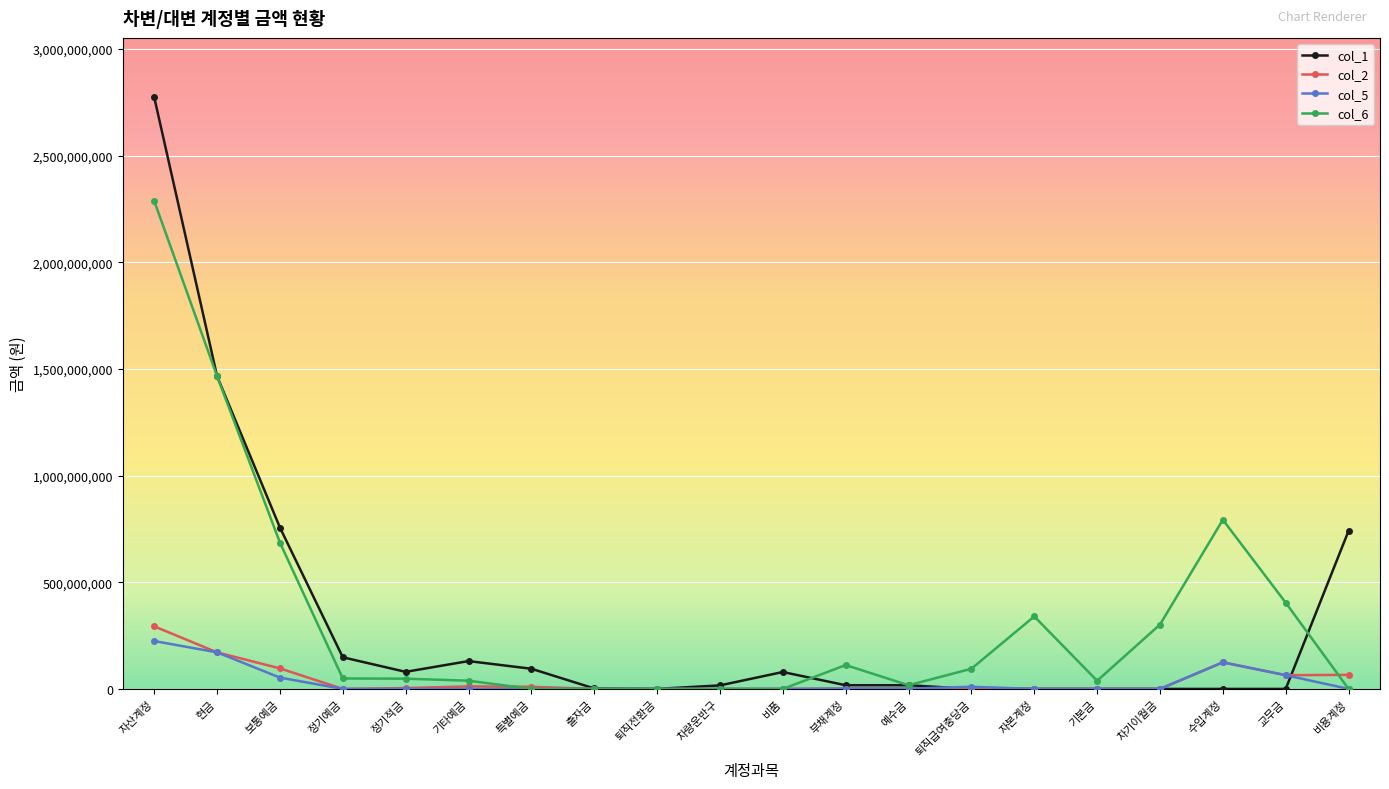

Where is the first local maximum for col_1?

기타예금